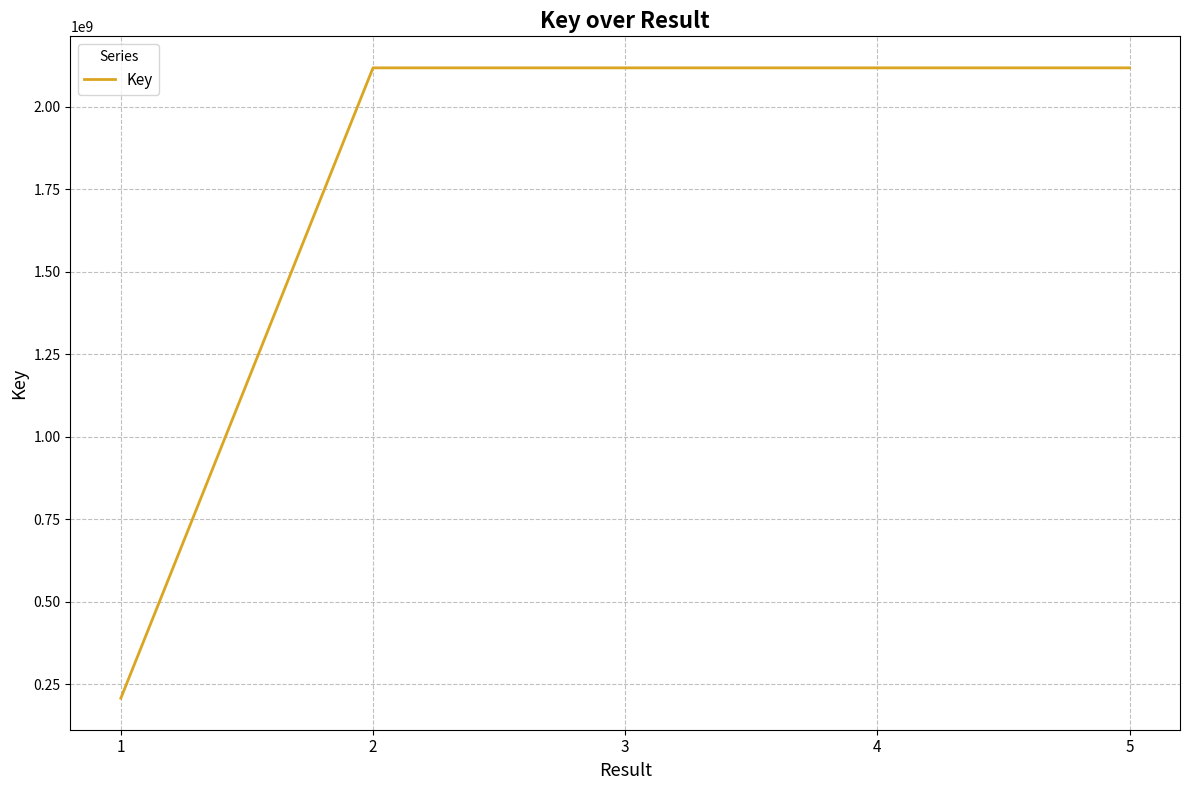

Is it true that the value at 2 is 2117857902?

True